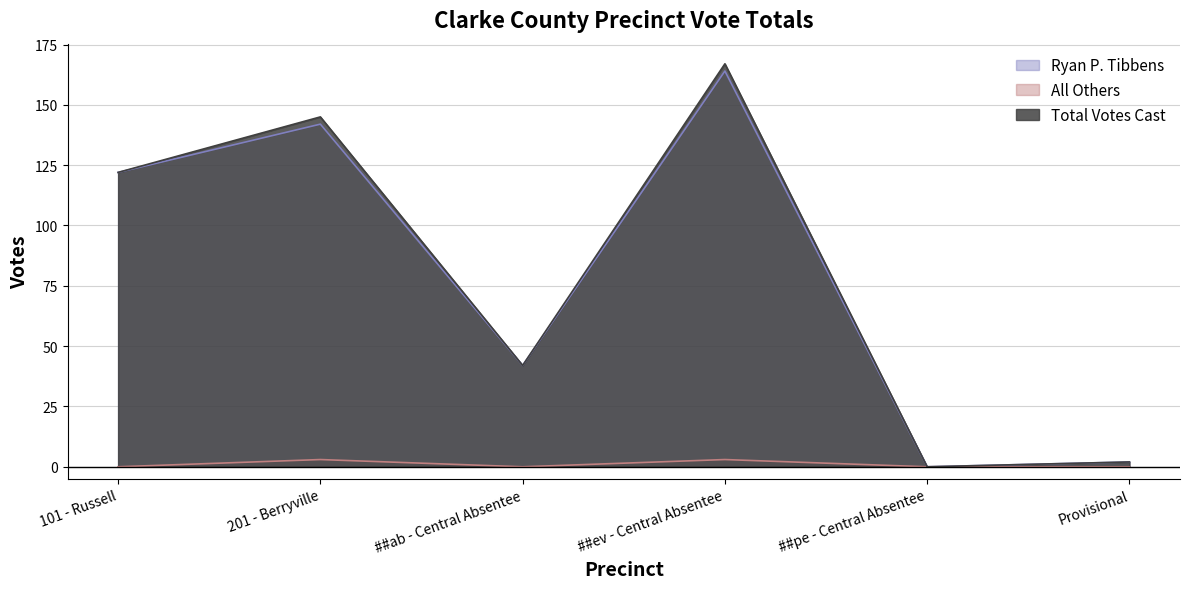

At which label does All Others reach its minimum?

101 - Russell